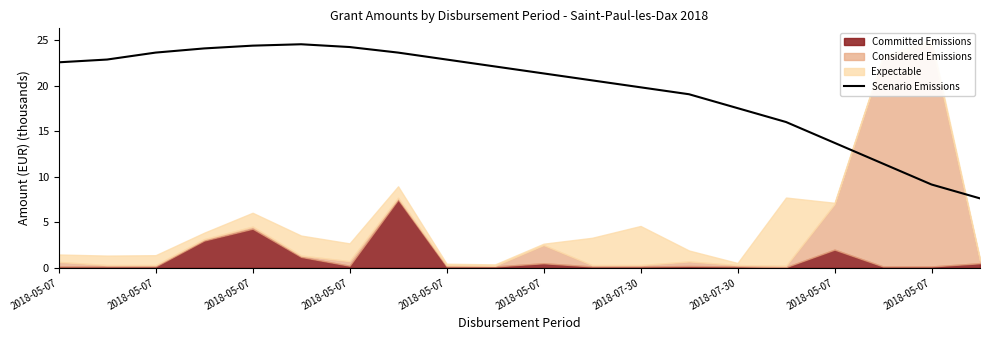

Where is the data nearest to the value 16?

15